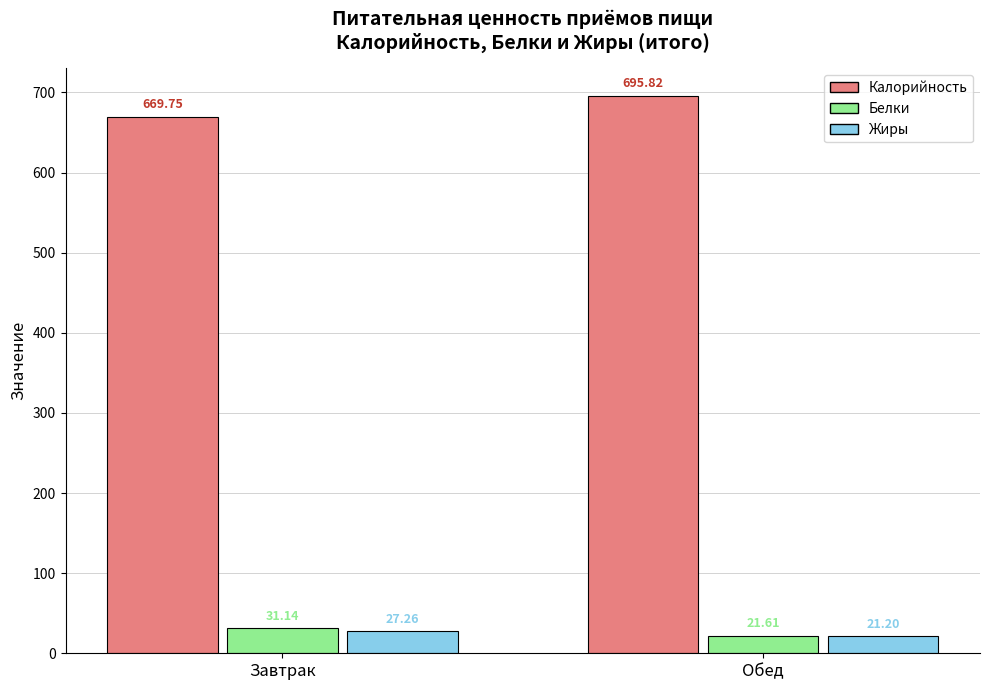

At which category is the sum across all series the highest?

Обед